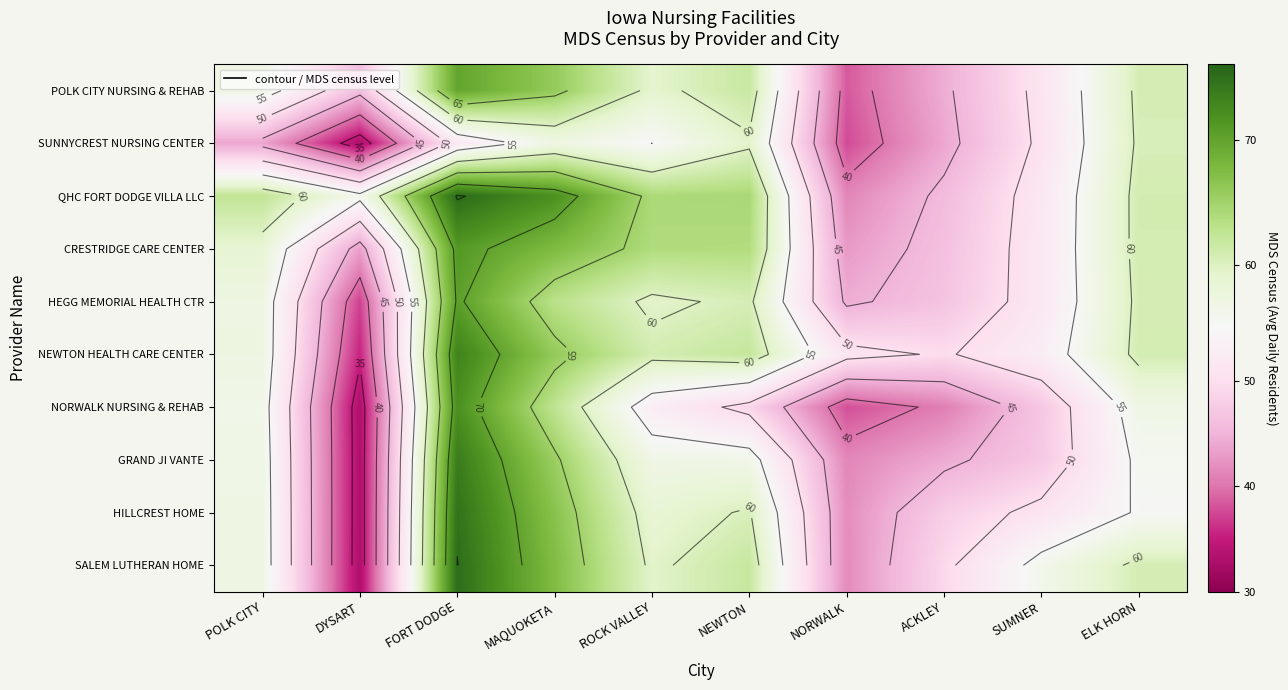

True or false: SUNNYCREST NURSING CENTER has a value of 59.5 at NEWTON.

True